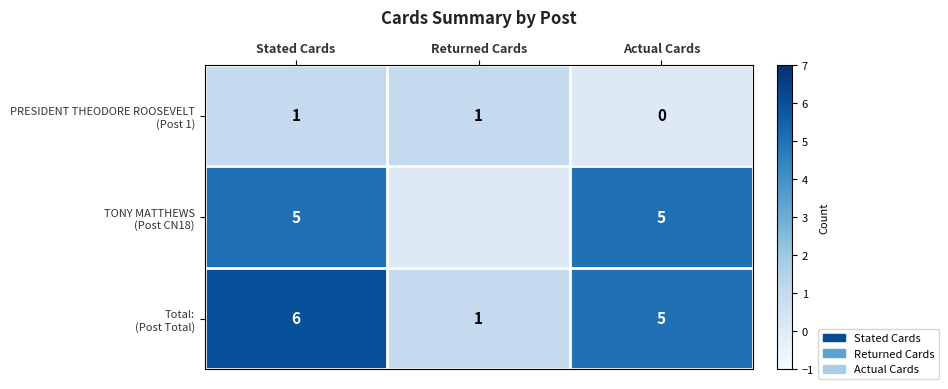

What is the difference between the highest and lowest values at Actual Cards?

5